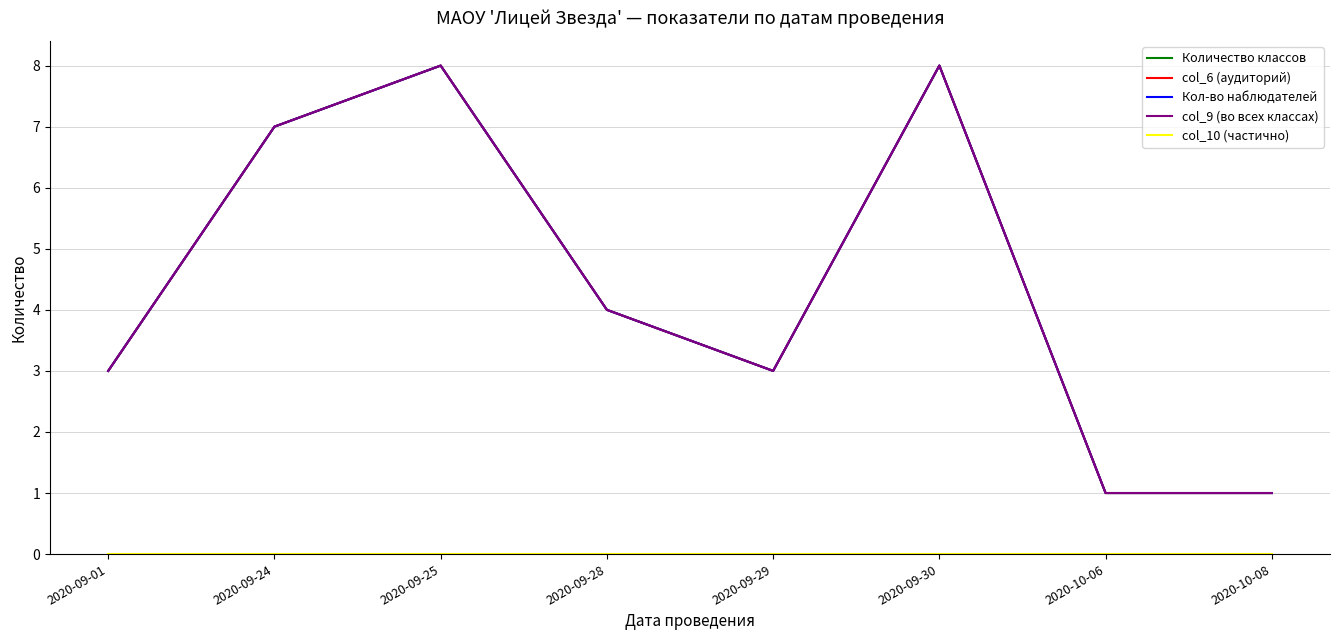

Is this an area chart (filled region under the line)?

No